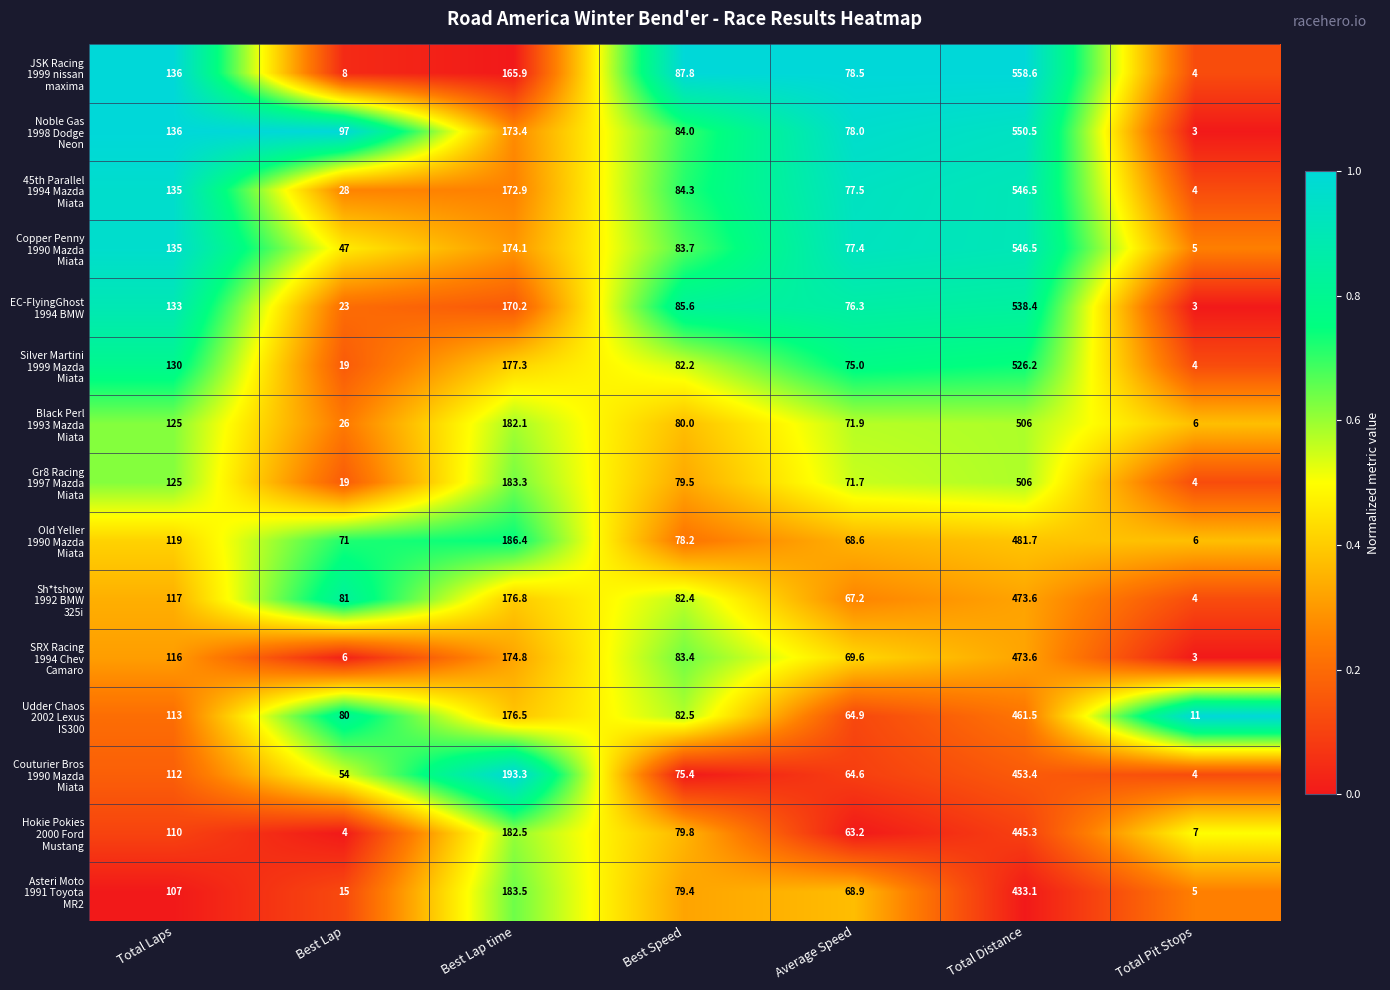

At which category is the sum across all series the highest?

Total Distance